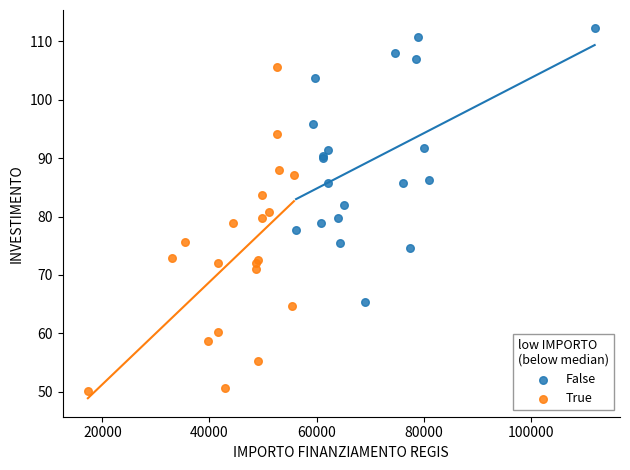

Which series contains the lowest Y value?

True